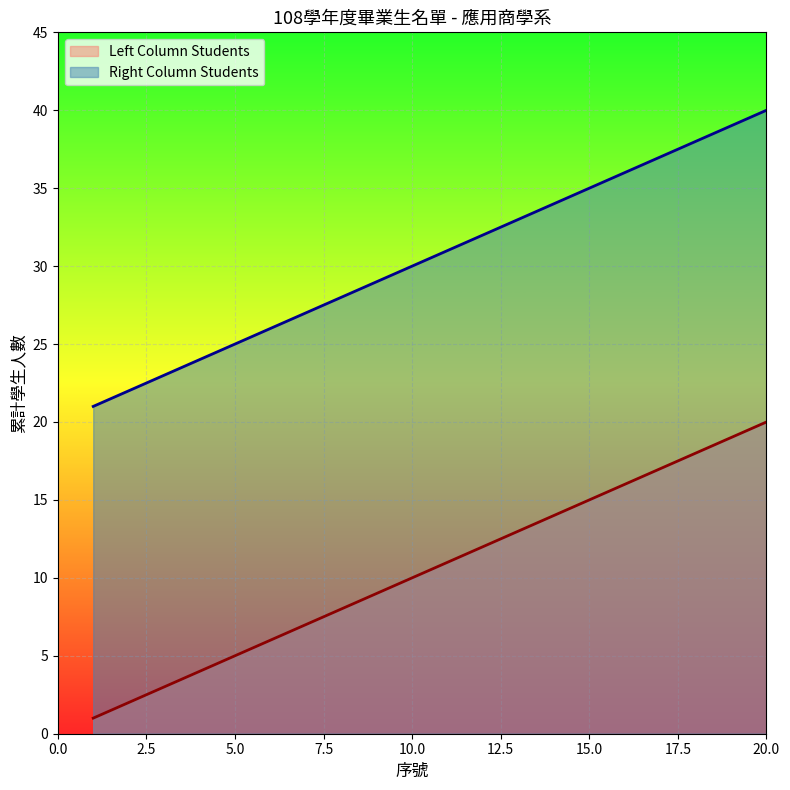

What is the difference between the Right Column Students values at 10 and 12?

2